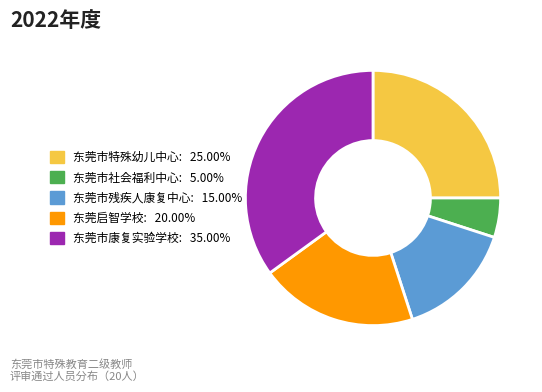

Combined, do 东莞市残疾人康复中心 and 东莞市社会福利中心 account for over 50%?

No